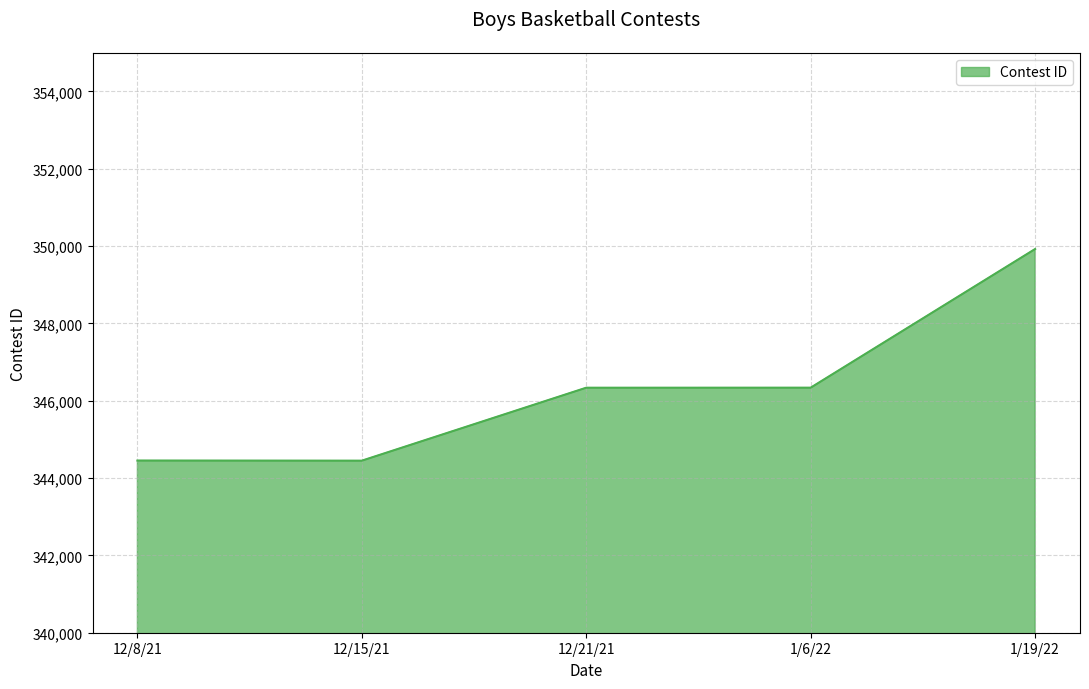

True or false: there are more than 2 points higher than both neighbors.

False